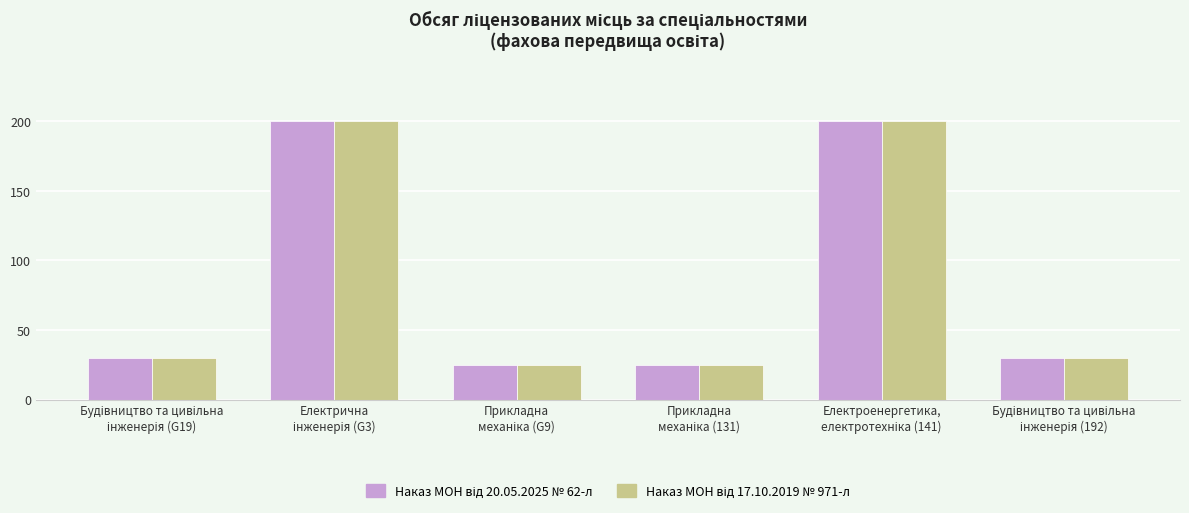

What is the smallest value displayed?

25